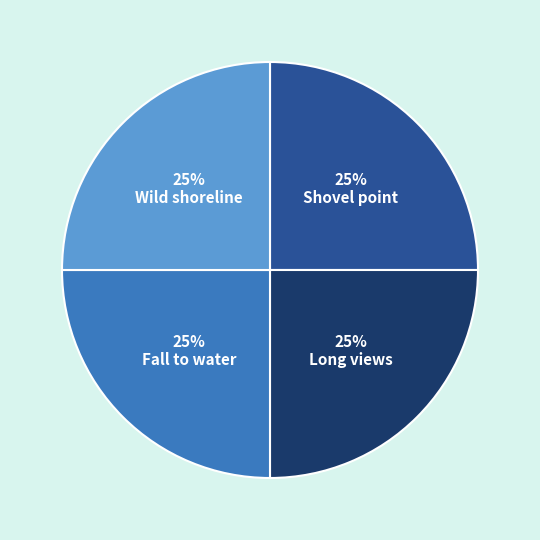

Is it true that Shovel point is 34% of the pie?

False